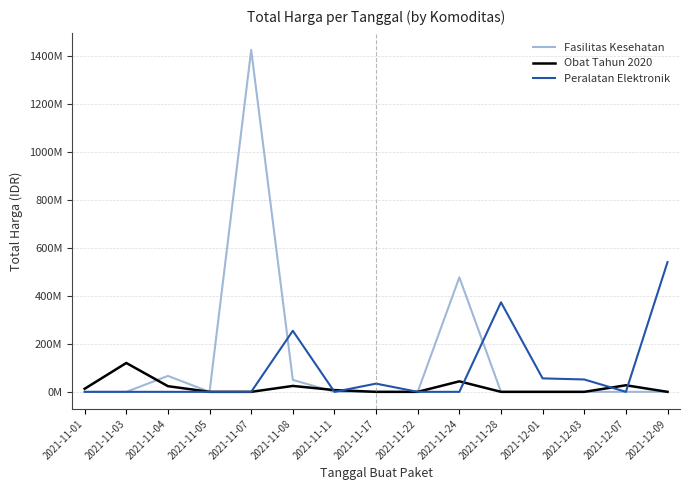

Which series has the largest total across all categories?

Fasilitas Kesehatan